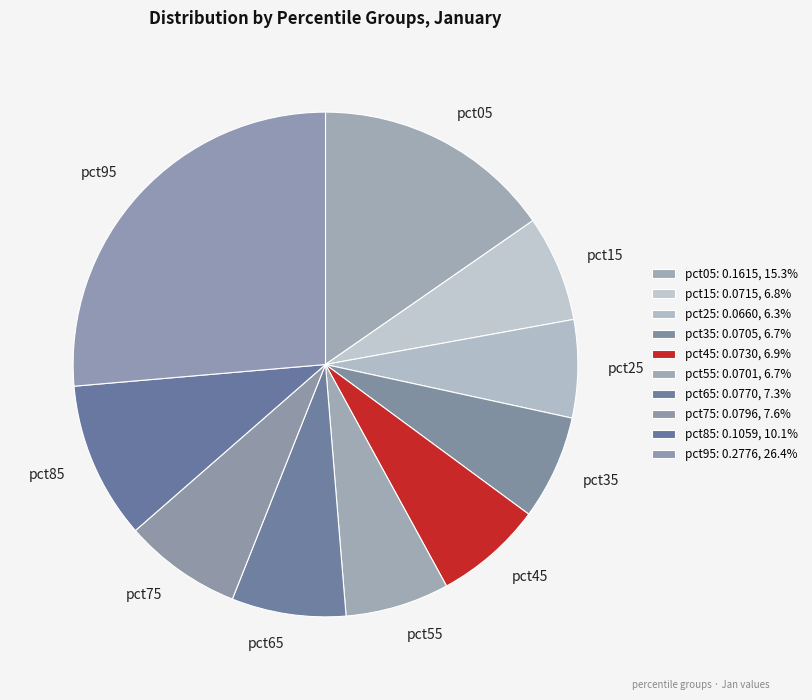

Is there a majority slice in this chart?

No